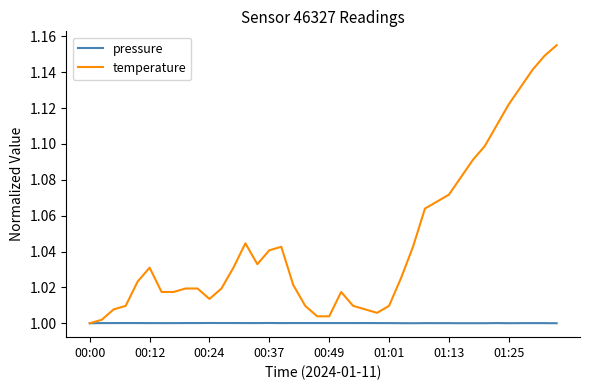

Which series has the largest total across all categories?

temperature